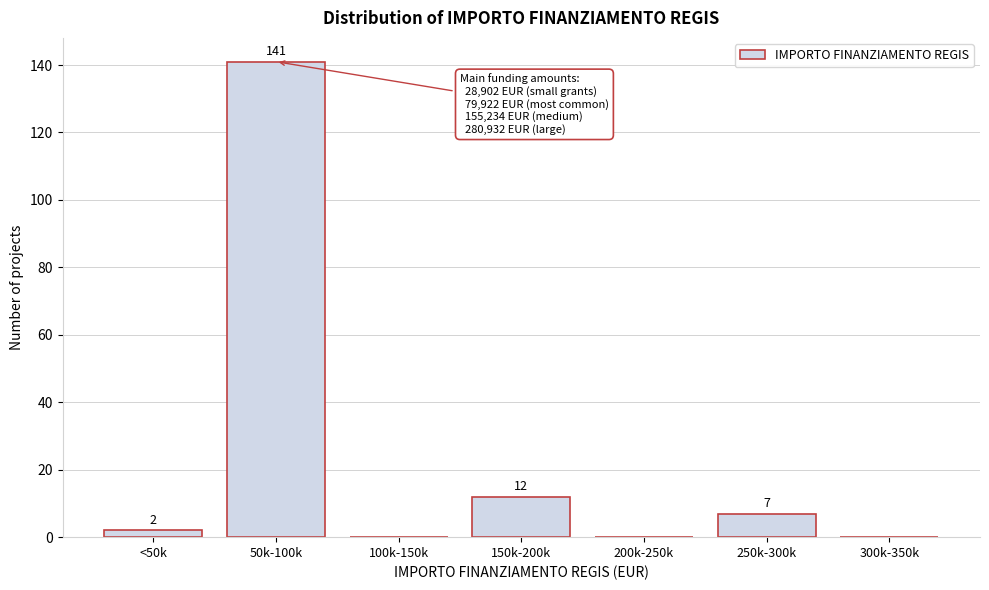

Reading right to left, transcribe all the data shown in this chart.

300k-350k=0	250k-300k=7	200k-250k=0	150k-200k=12	100k-150k=0	50k-100k=141	<50k=2